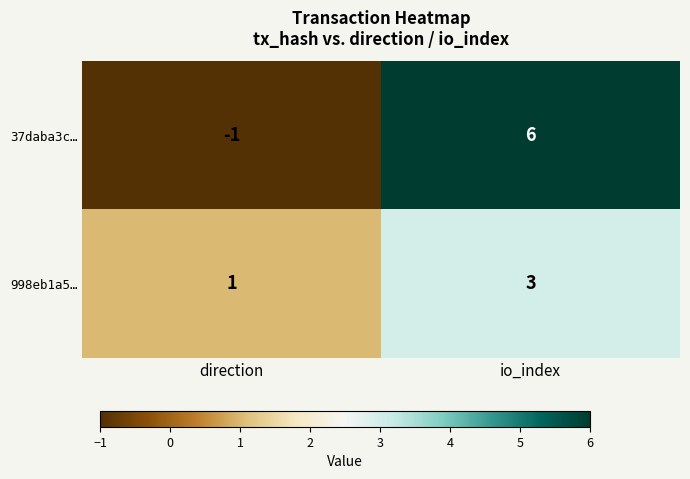

Rank the series at io_index from highest to lowest value.

37daba3c…, 998eb1a5…